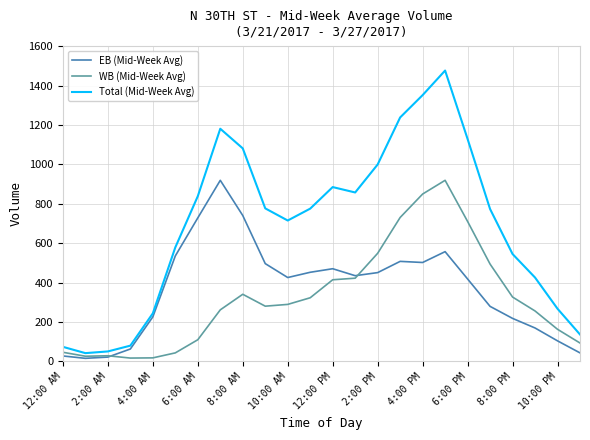

Which series has the largest total across all categories?

Total (Mid-Week Avg)